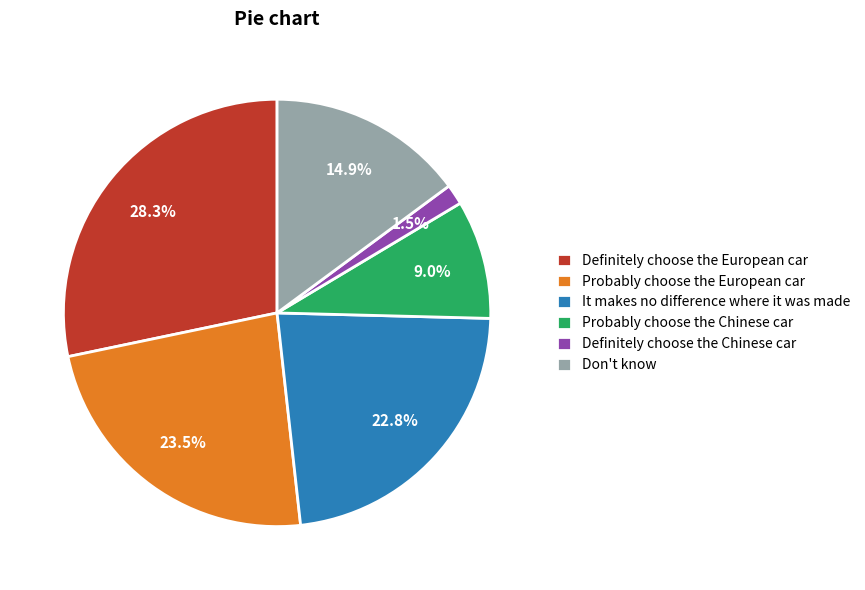

Rank the categories by value from highest to lowest.

Definitely choose the European car, Probably choose the European car, It makes no difference where it was made, Don't know, Probably choose the Chinese car, Definitely choose the Chinese car